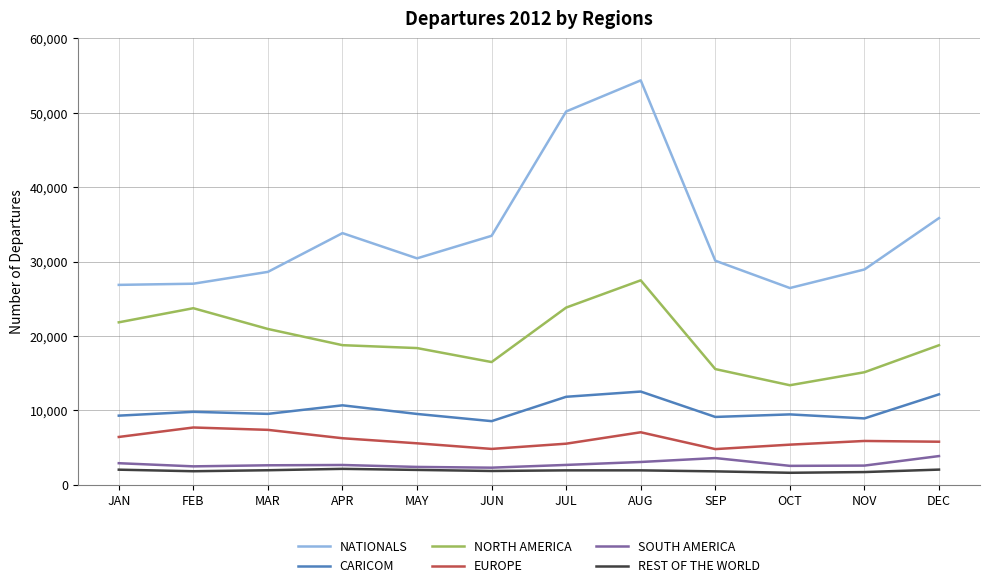

What is the difference between the highest and lowest values at SEP?

28315